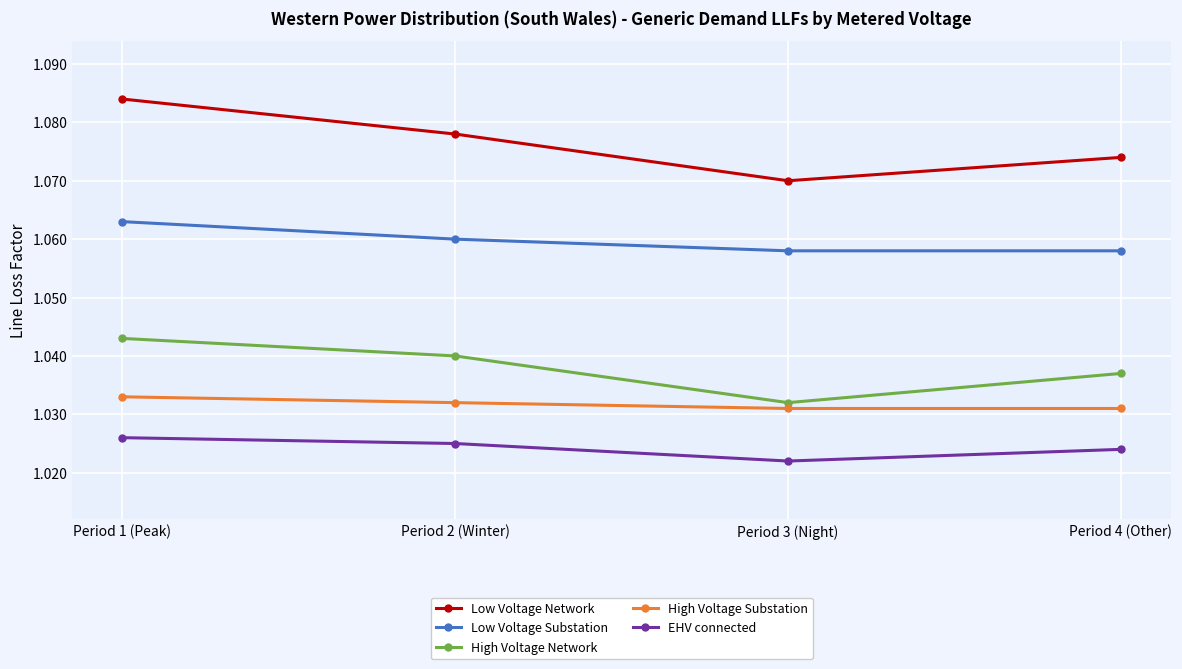

What is the sum of all Low Voltage Network values?

4.3